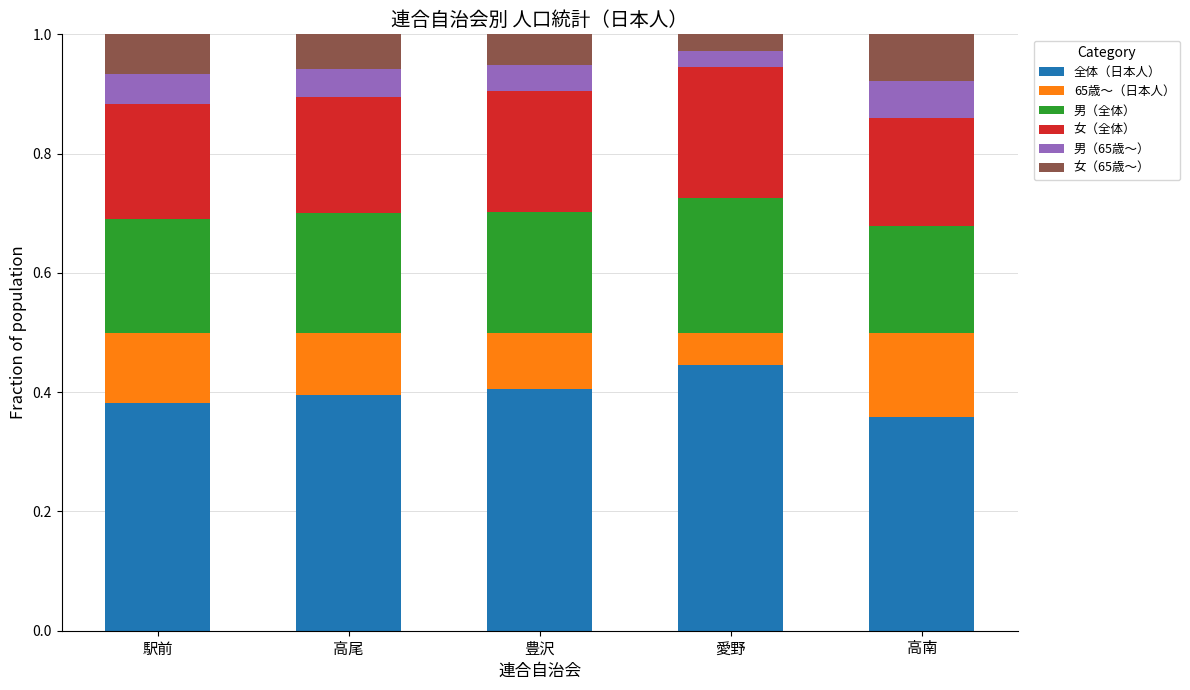

The value of 全体（日本人） at 高南 is 0.4. True or false?

True